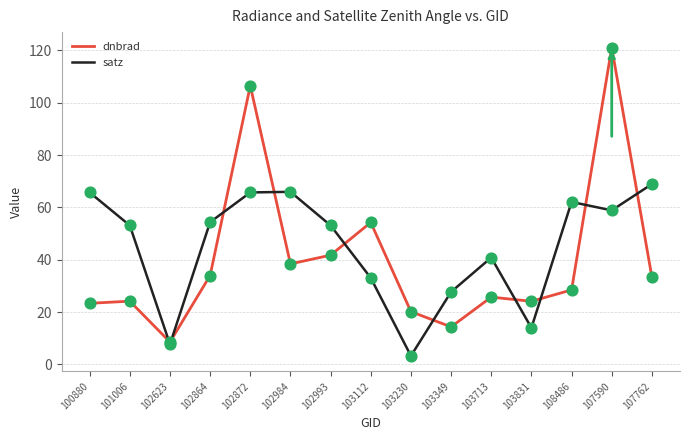

At how many categories does at least one series exceed 96?

2